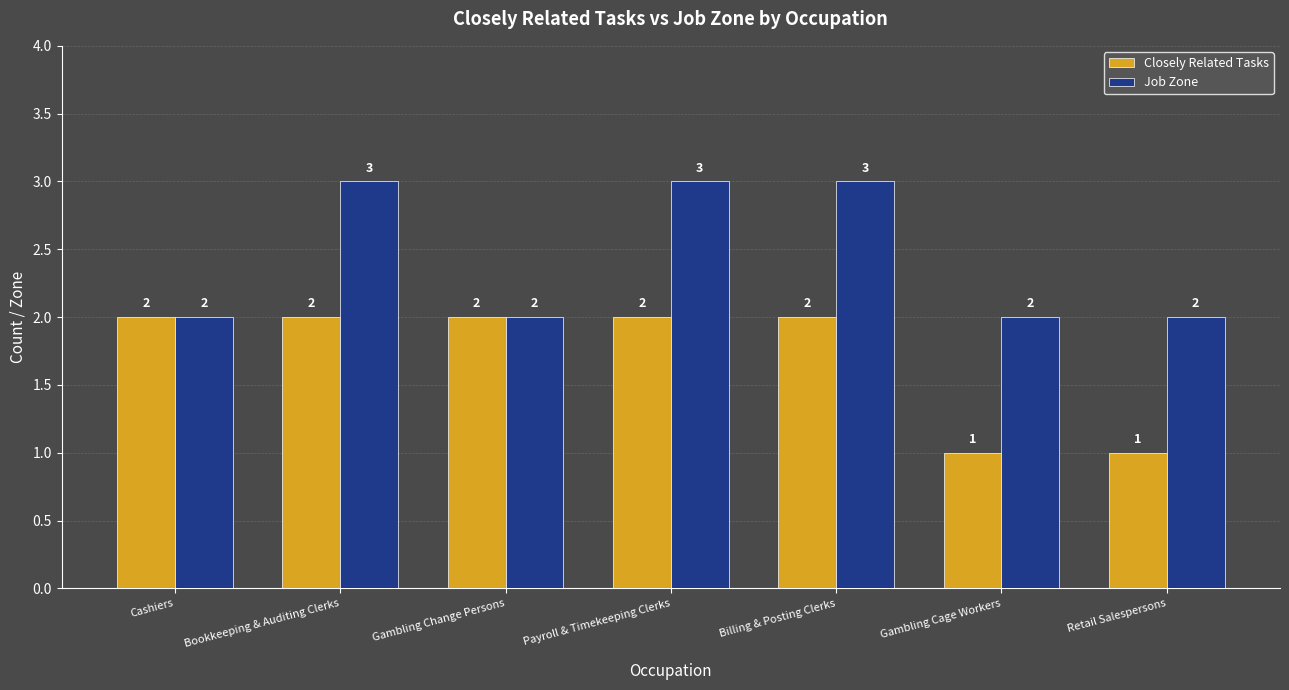

What is the value of the Closely Related Tasks bar at the 5th from the left?

2